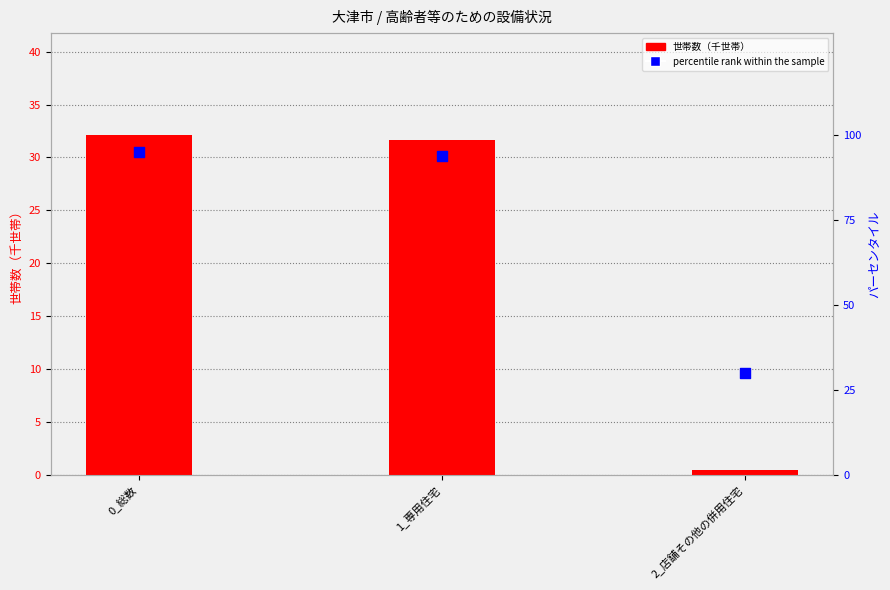

At how many categories does at least one series exceed 69?

2